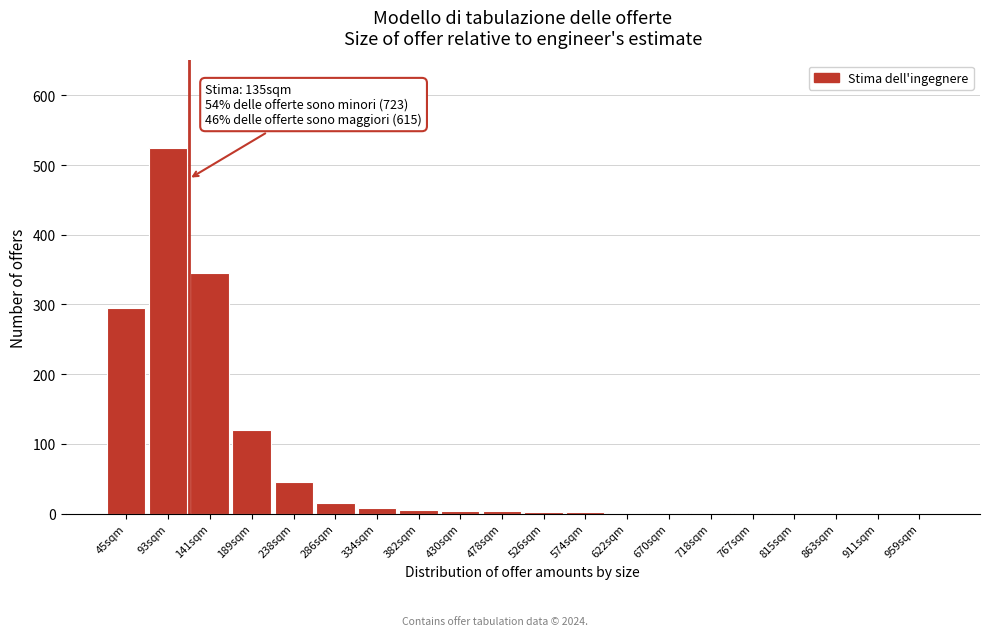

Which has a higher value, 286sqm or 189sqm?

189sqm